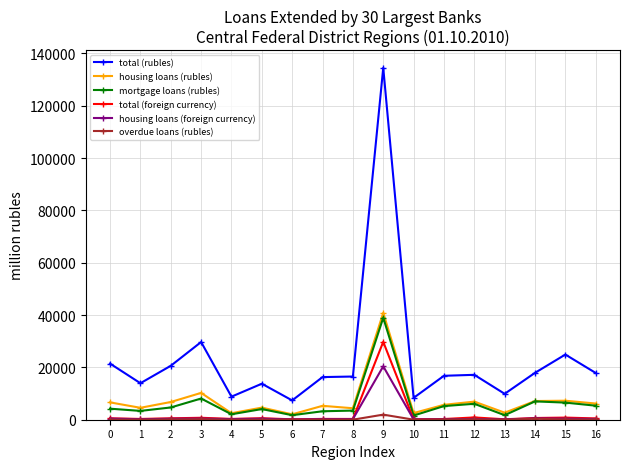

True or false: total (foreign currency) has more than 0 interior local peaks.

True